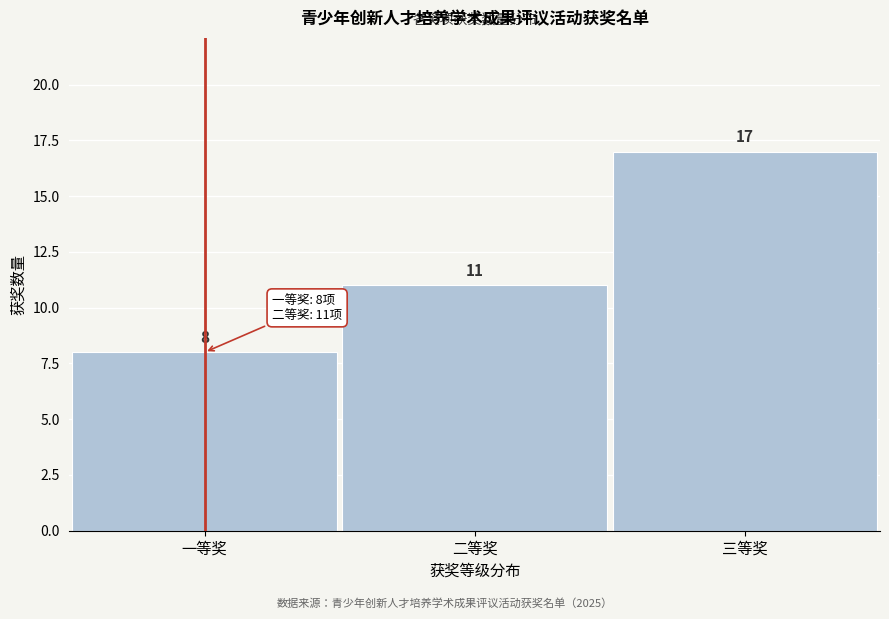

Reading right to left, extract all data points from this chart.

三等奖=17	二等奖=11	一等奖=8